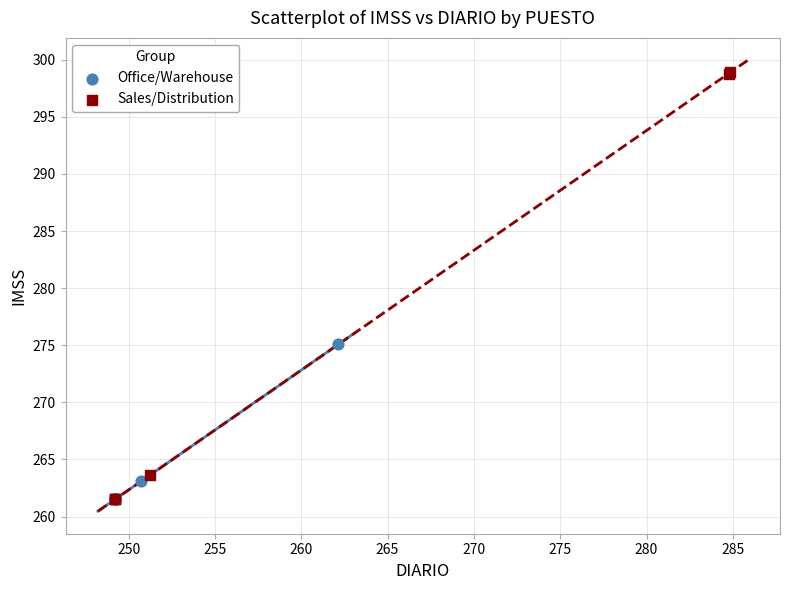

Which series has the largest Y range (max minus min)?

Sales/Distribution